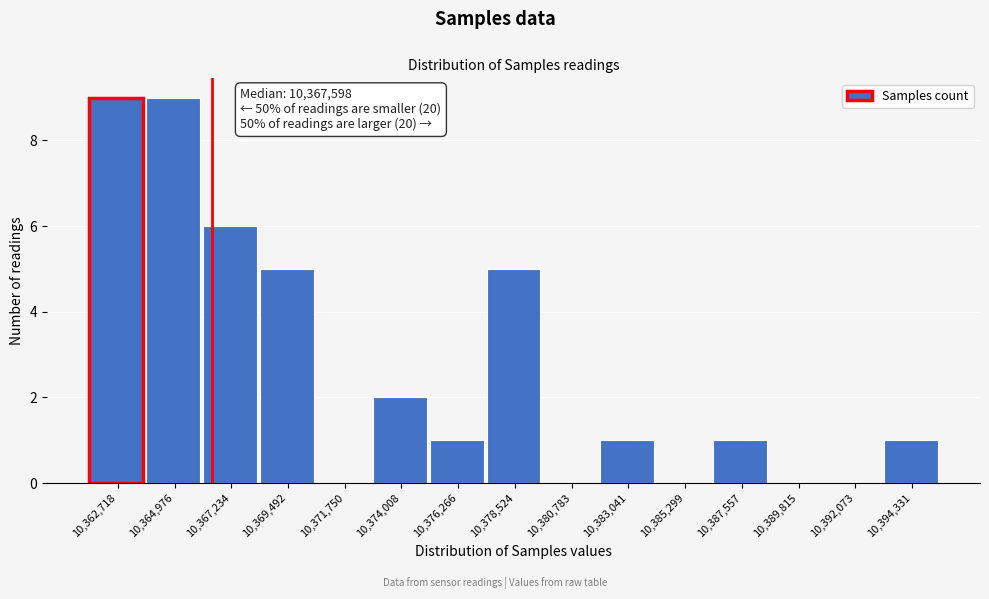

Reading left to right, list all the values displayed in this chart.

10,362,718=9	10,364,976=9	10,367,234=6	10,369,492=5	10,371,750=0	10,374,008=2	10,376,266=1	10,378,524=5	10,380,783=0	10,383,041=1	10,385,299=0	10,387,557=1	10,389,815=0	10,392,073=0	10,394,331=1